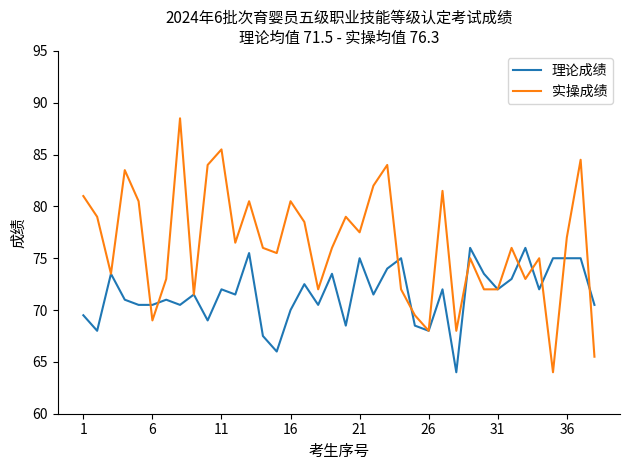

Which series has the largest range (max minus min)?

实操成绩